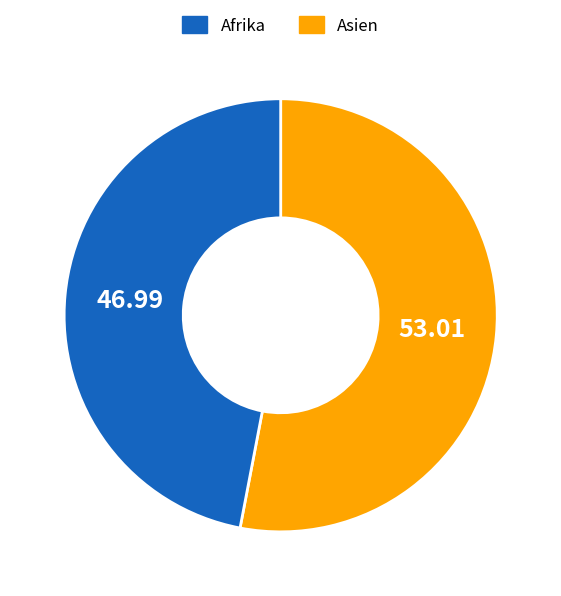

Does any single category account for the majority?

Yes